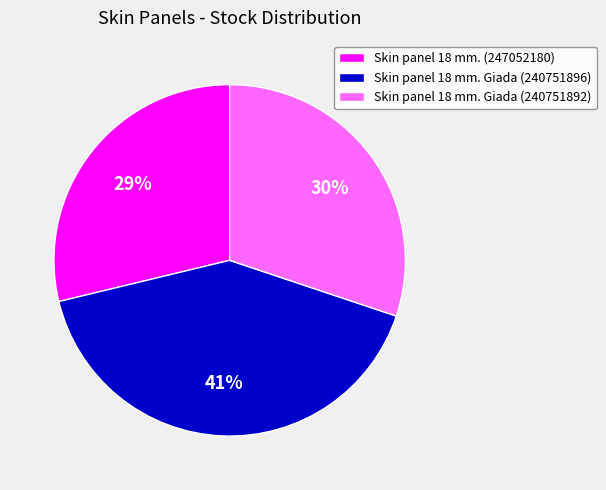

Which slice is the largest?

Skin panel 18 mm. Giada (240751896)